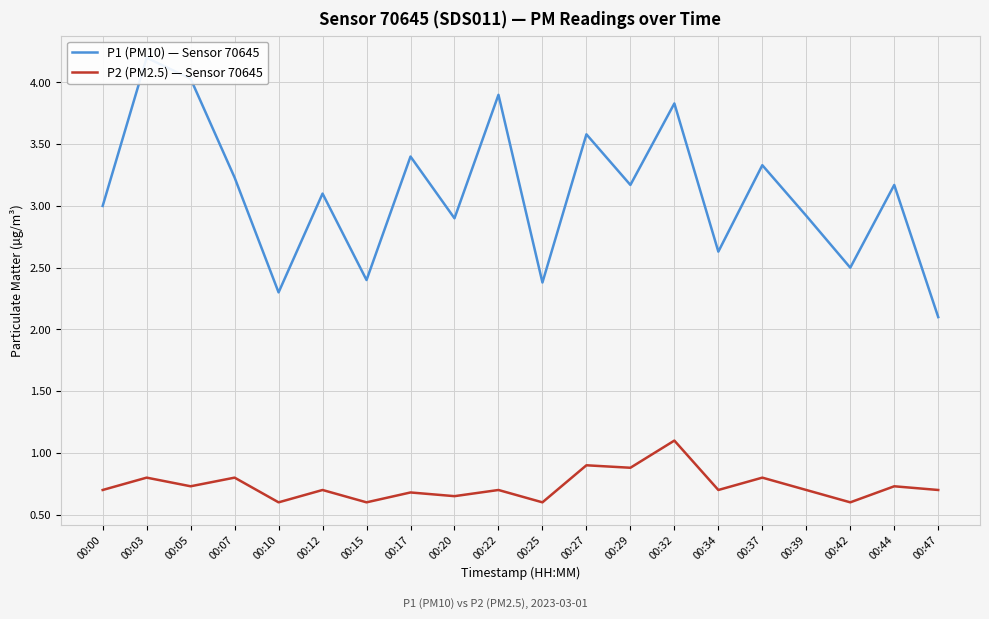

Is it true that P2 equals 0.2 at 00:44?

False